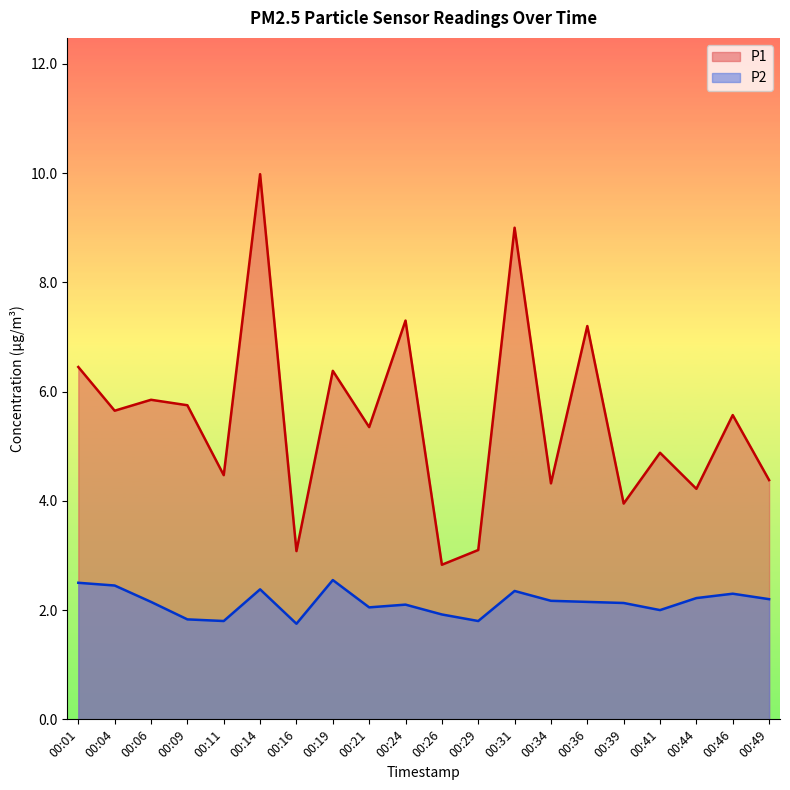

Is it true that P2 equals 3.2 at 00:46?

False